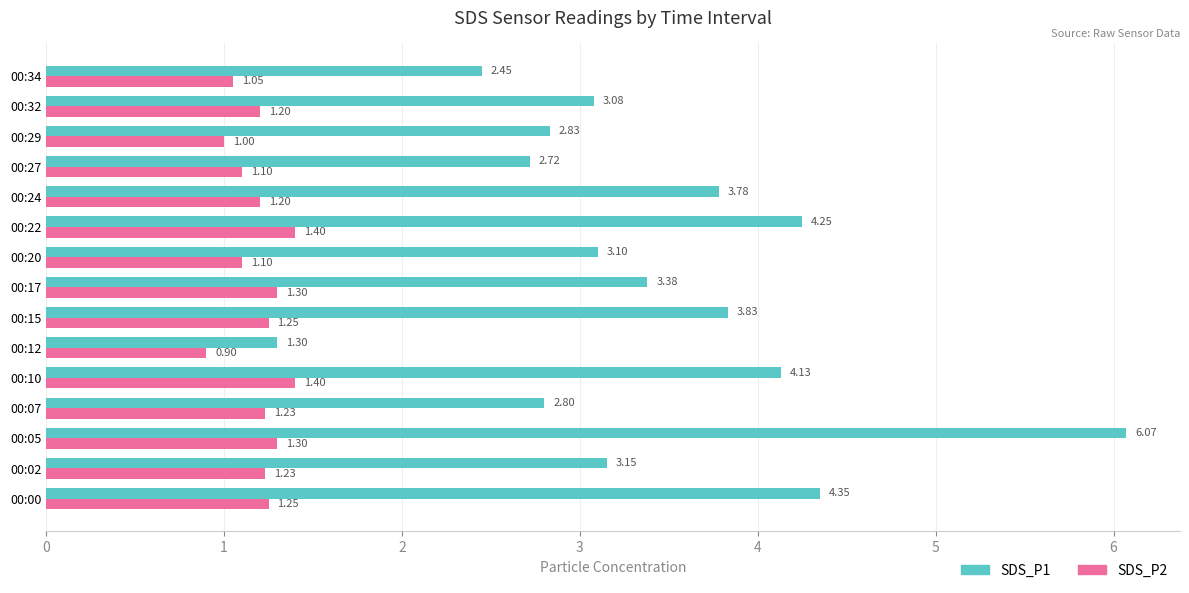

What is the difference between the SDS_P1 values at 00:15 and 00:05?

2.2